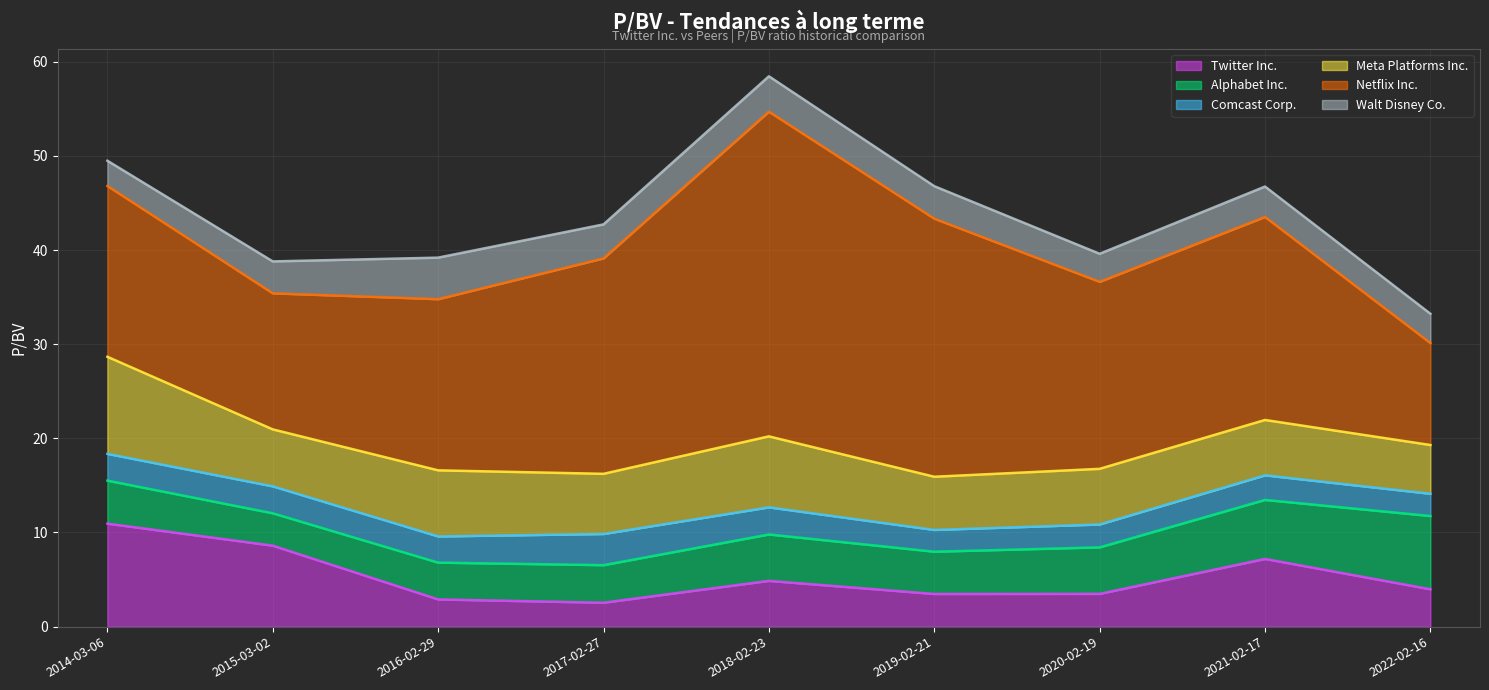

What are all the series names shown in the legend?

Twitter Inc., Alphabet Inc., Comcast Corp., Meta Platforms Inc., Netflix Inc., Walt Disney Co.